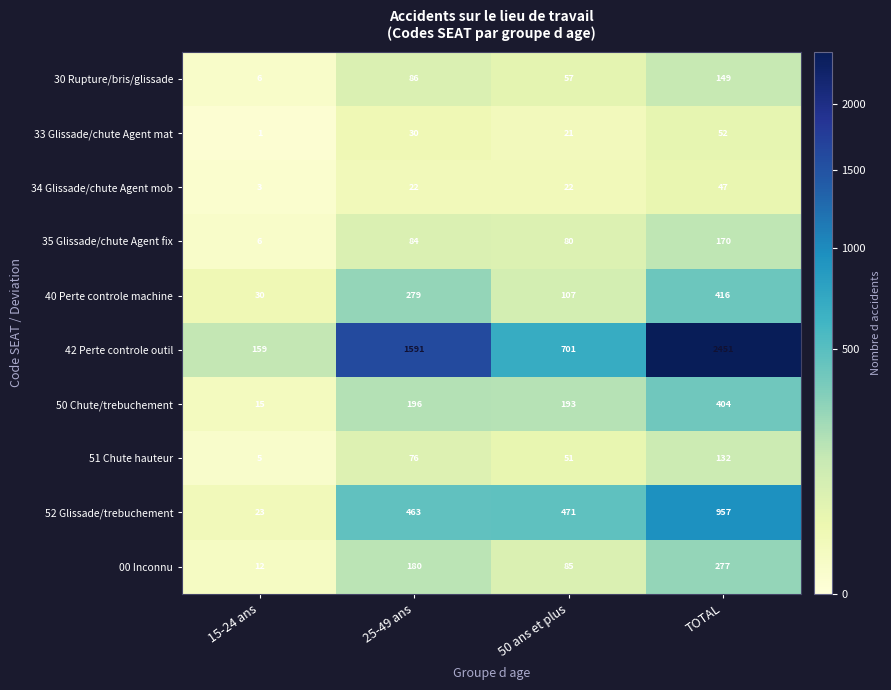

Which series has the widest spread of values?

42 Perte controle outil